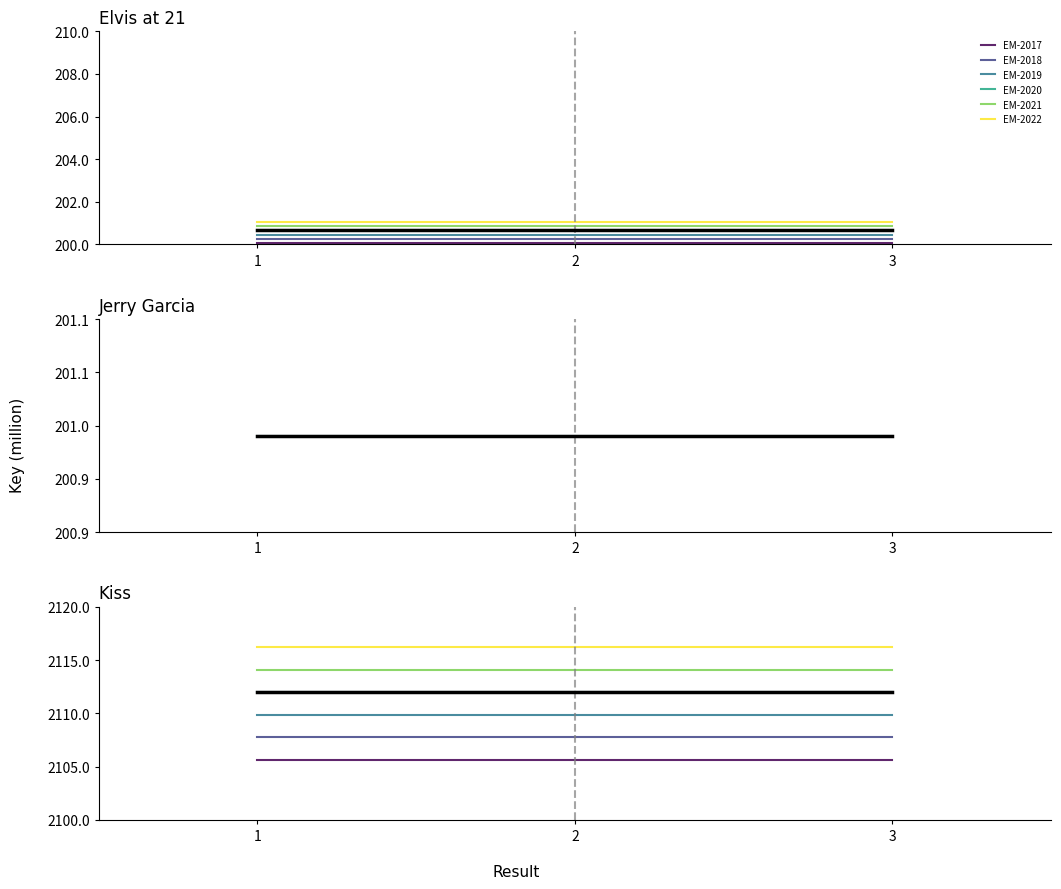

Is it true that EM-2019 equals 2827053208.7 at 3?

False